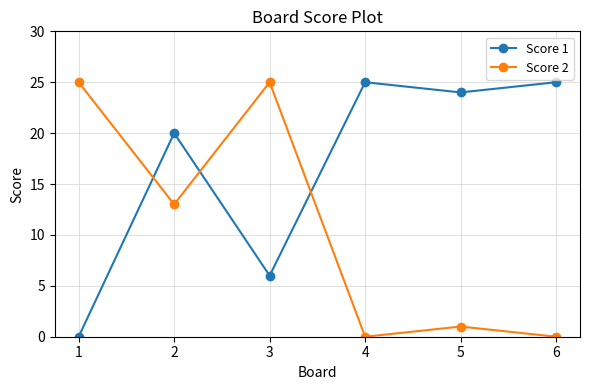

What is the value of the Score 2 point at the 5th from the left?

1